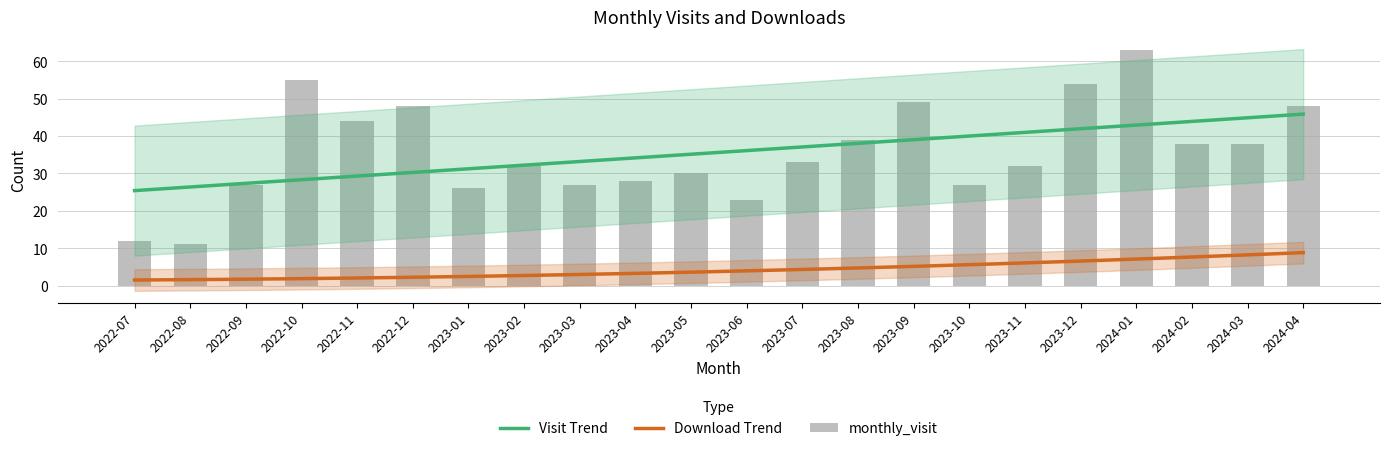

Count the number of values greater than 33.

10